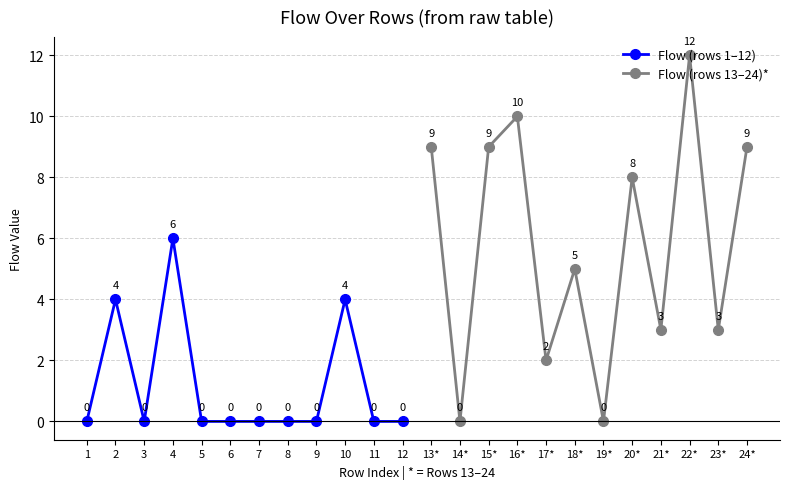

True or false: Flow (rows 1–12) has a value of 0 at 12.

True